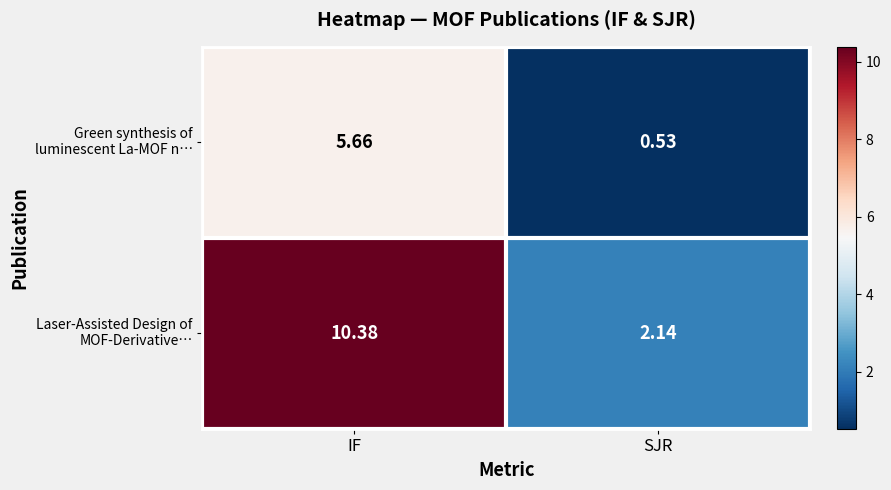

At which category is the sum across all series the highest?

IF